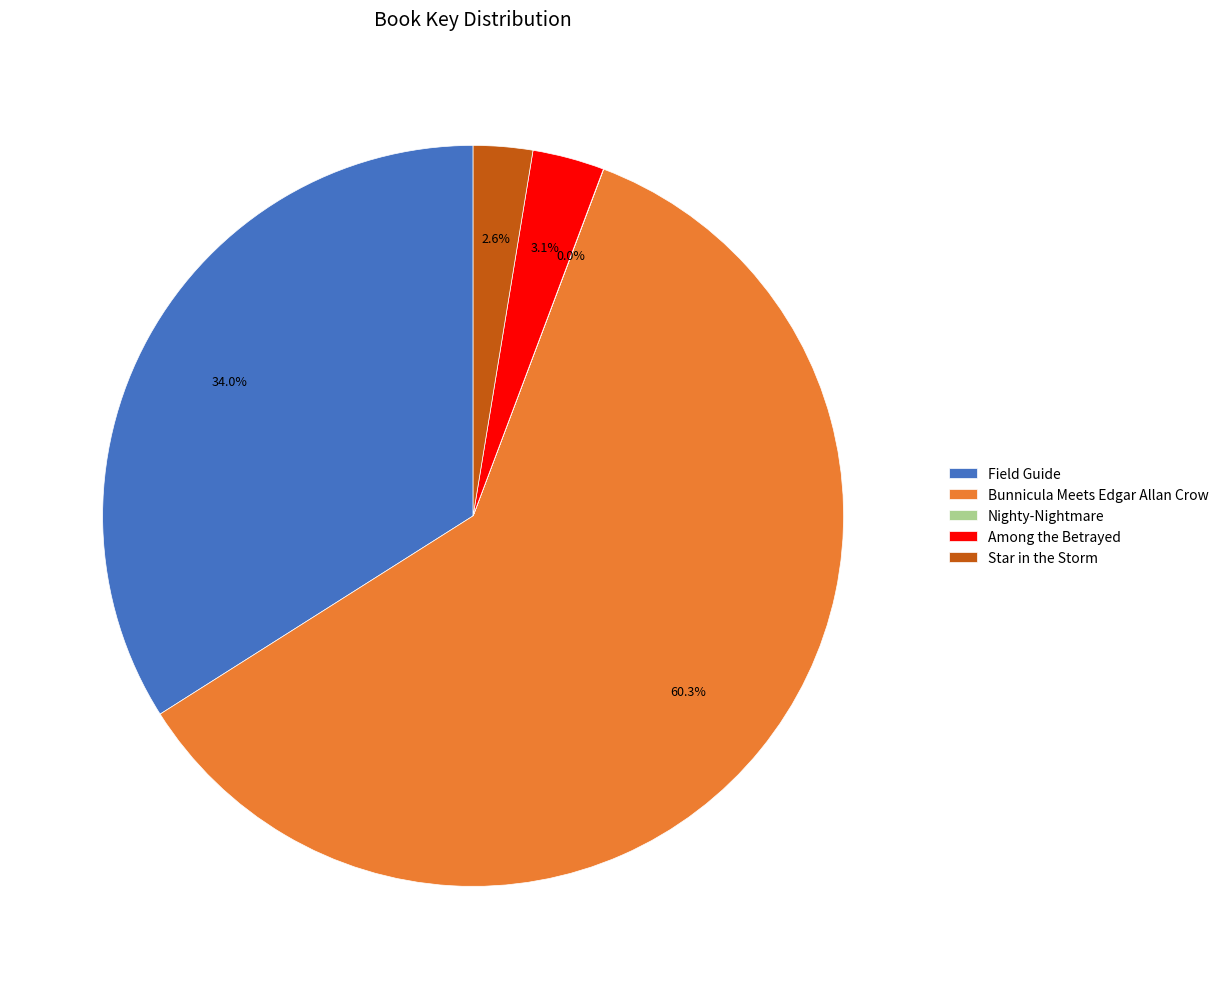

What is the ratio of the value at Star in the Storm to the value at Among the Betrayed?

0.8